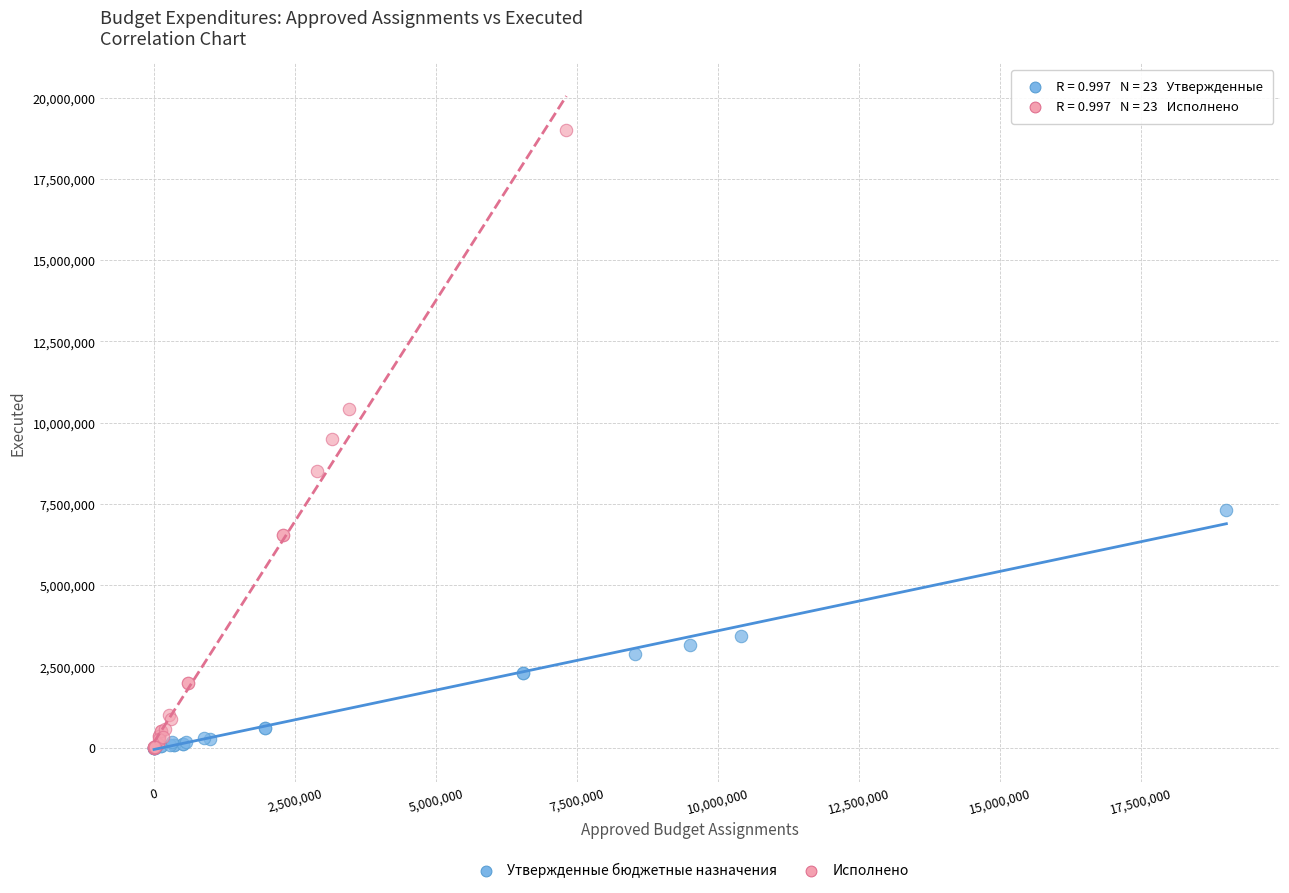

Which series contains the highest Y value?

Исполнено